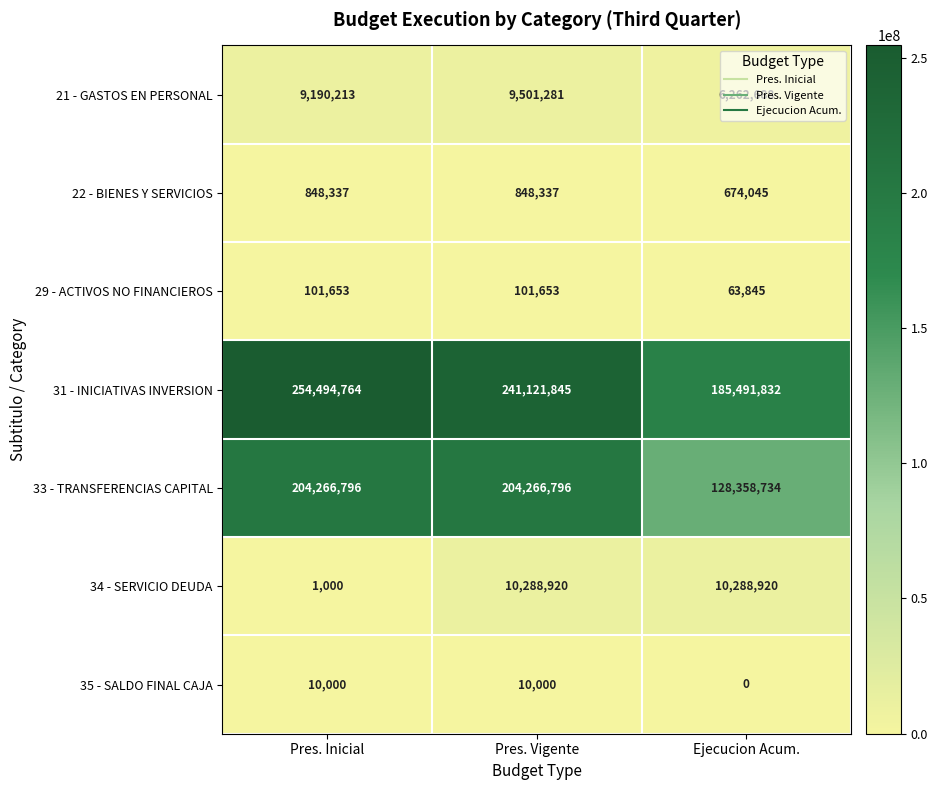

Where is 34 - SERVICIO DEUDA nearest to the value 5144960?

Pres. Inicial